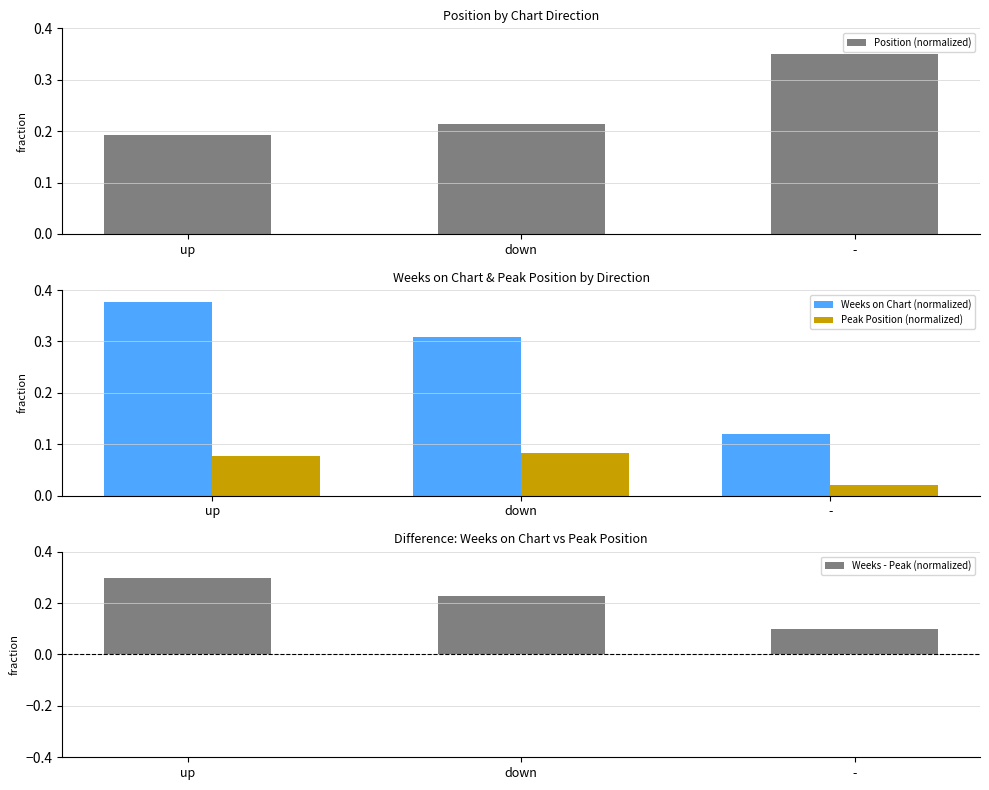

What is the minimum value for Position (normalized)?

0.2